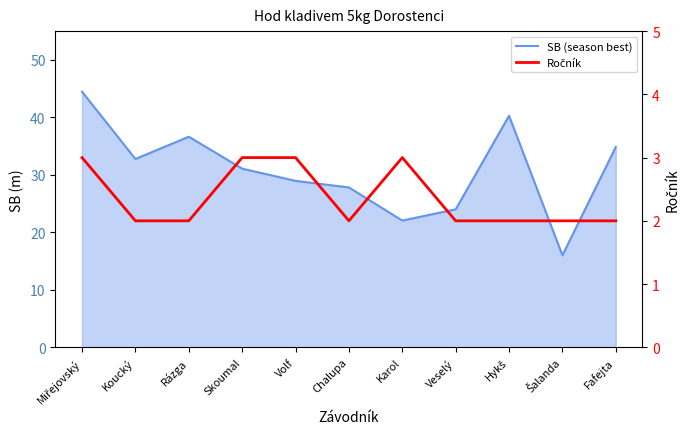

Which label corresponds to the largest value in the chart?

Miřejovský